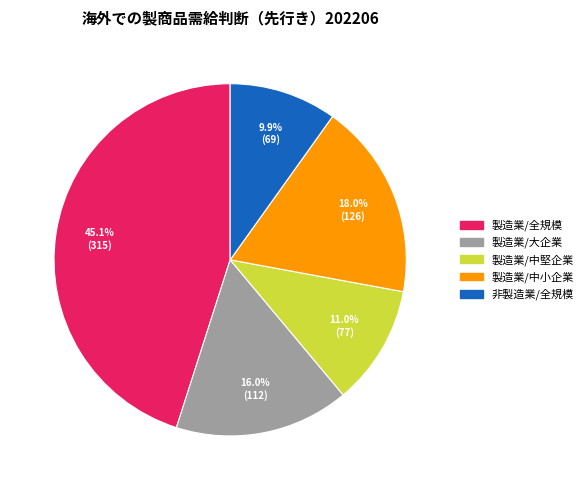

Does any single category account for the majority?

No